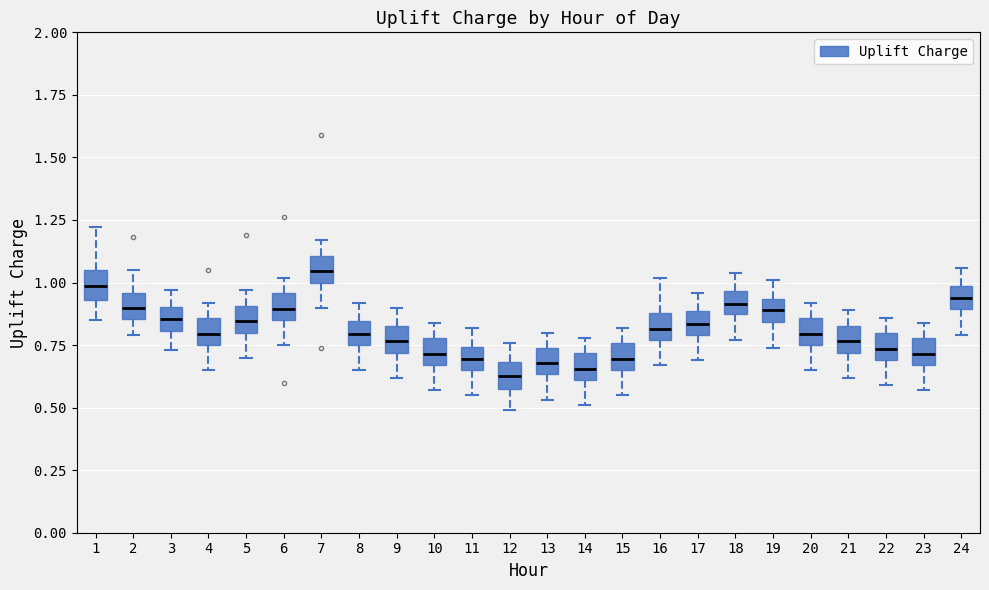

Reading left to right, read every box against the y-axis: the position of its median line, the range the box covers, and the ends of its whiskers. The values are not printed on the chart, so give them approximately, as read against the axis.

1: median 1.00, box 0.95 to 1.05, whiskers 0.85 to 1.20
2: median 0.90, box 0.85 to 0.95, whiskers 0.80 to 1.05
3: median 0.85, box 0.80 to 0.90, whiskers 0.75 to 0.95
4: median 0.80, box 0.75 to 0.85, whiskers 0.65 to 0.90
5: median 0.85, box 0.80 to 0.90, whiskers 0.70 to 0.95
6: median 0.90, box 0.85 to 0.95, whiskers 0.75 to 1.00
7: median 1.05, box 1.00 to 1.10, whiskers 0.90 to 1.15
8: median 0.80, box 0.75 to 0.85, whiskers 0.65 to 0.90
9: median 0.75, box 0.70 to 0.85, whiskers 0.60 to 0.90
10: median 0.70, box 0.65 to 0.80, whiskers 0.55 to 0.85
11: median 0.70, box 0.65 to 0.75, whiskers 0.55 to 0.80
12: median 0.65, box 0.60 to 0.70, whiskers 0.50 to 0.75
13: median 0.70, box 0.65 to 0.75, whiskers 0.55 to 0.80
14: median 0.65, box 0.60 to 0.70, whiskers 0.50 to 0.80
15: median 0.70, box 0.65 to 0.75, whiskers 0.55 to 0.80
16: median 0.80, box 0.75 to 0.90, whiskers 0.65 to 1.00
17: median 0.85, box 0.80 to 0.90, whiskers 0.70 to 0.95
18: median 0.90, box 0.85 to 0.95, whiskers 0.75 to 1.05
19: median 0.90, box 0.85 to 0.95, whiskers 0.75 to 1.00
20: median 0.80, box 0.75 to 0.85, whiskers 0.65 to 0.90
21: median 0.75, box 0.70 to 0.85, whiskers 0.60 to 0.90
22: median 0.75, box 0.70 to 0.80, whiskers 0.60 to 0.85
23: median 0.70, box 0.65 to 0.80, whiskers 0.55 to 0.85
24: median 0.95, box 0.90 to 1.00, whiskers 0.80 to 1.05